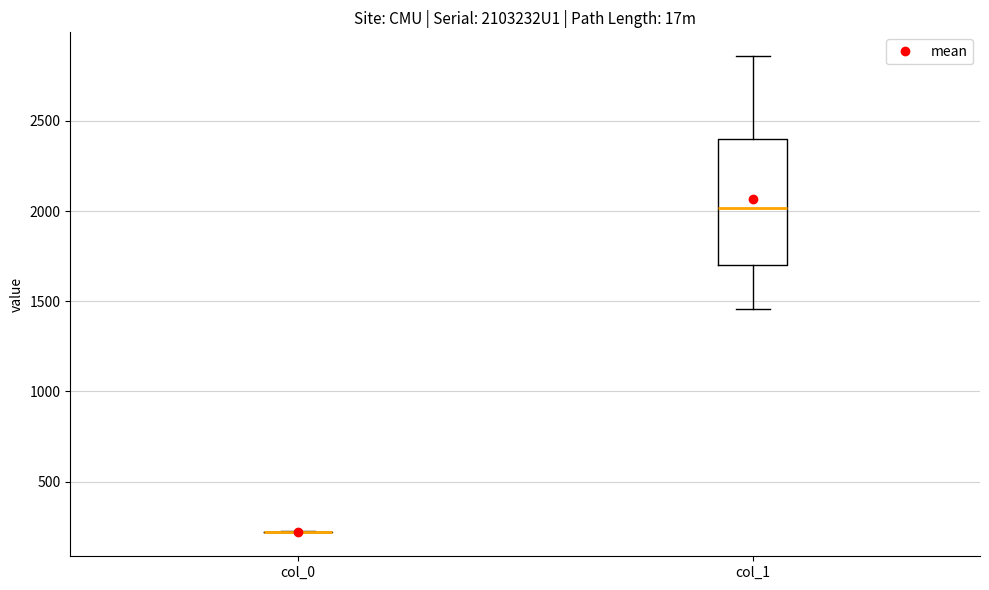

Which box is the tallest, from its lower edge to its upper edge?

col_1